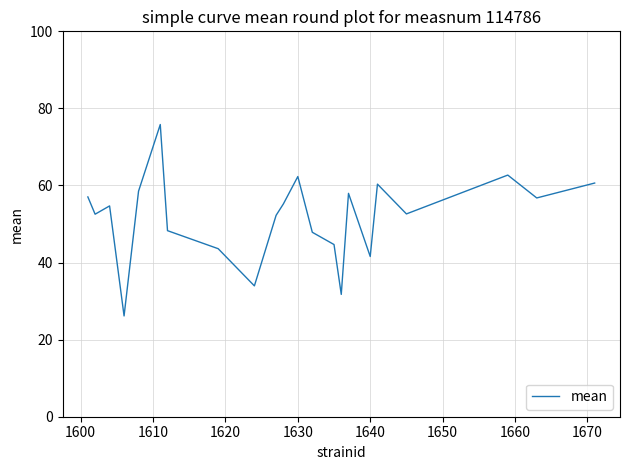

What is the sum of all values?

1137.3